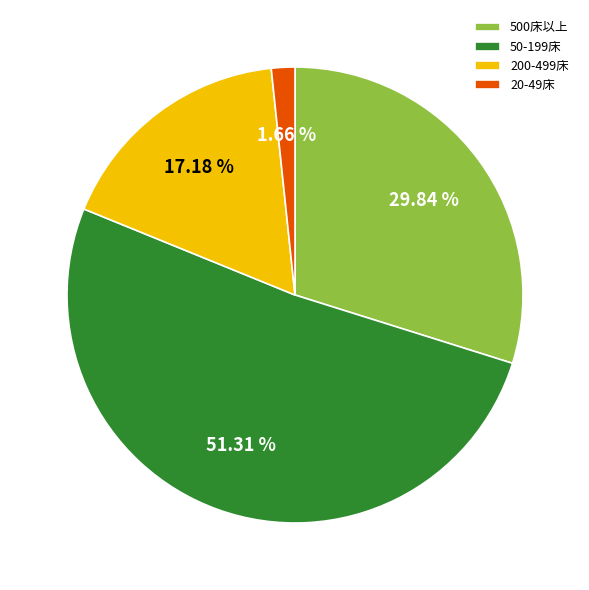

Which slice is the largest?

50-199床